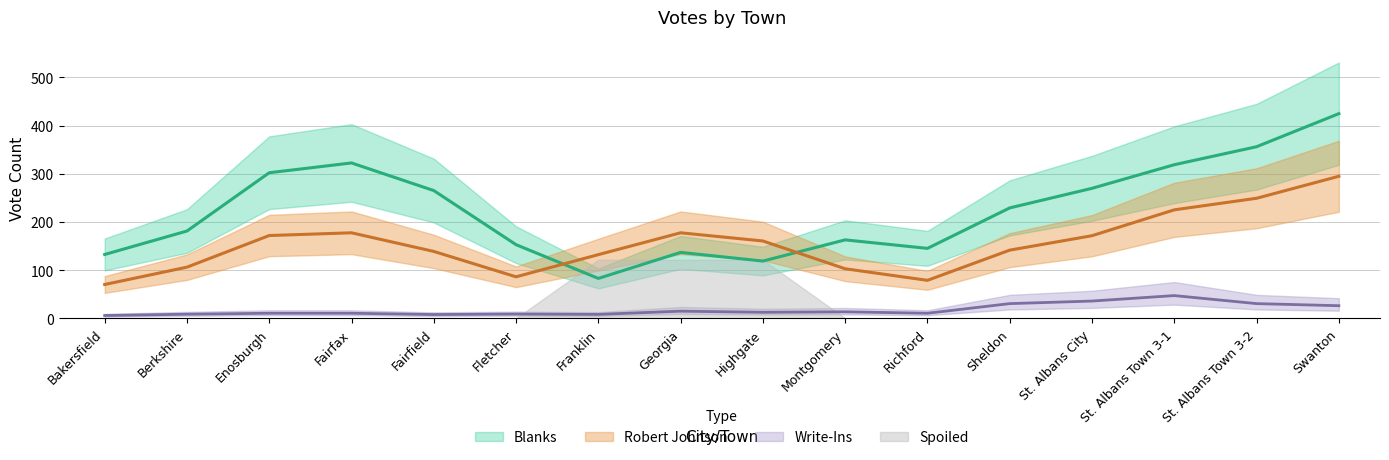

What is the difference between the maximum and second lowest values in the Spoiled series?

364